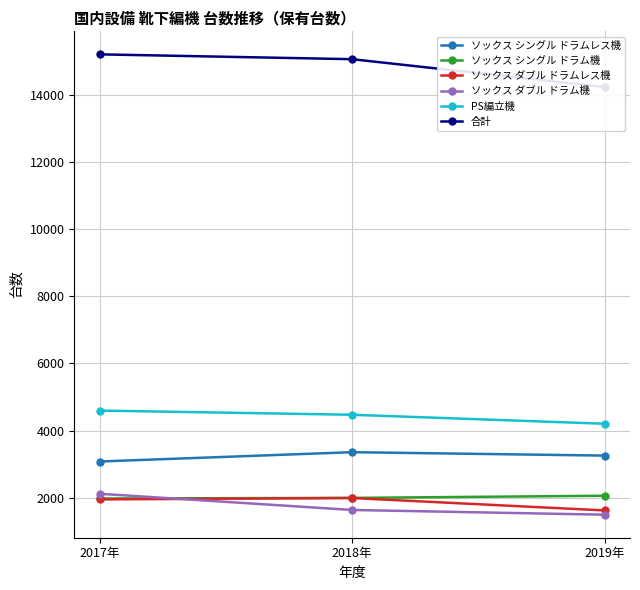

What is the difference between the highest and lowest values at 2018年?

13432